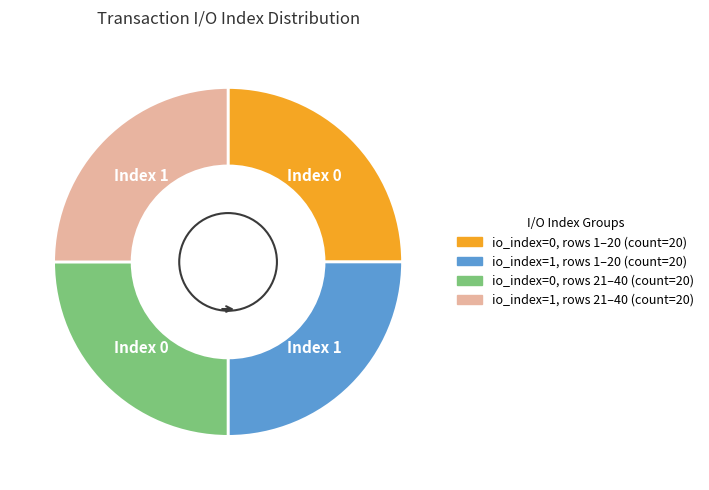

Is there a majority slice in this chart?

No